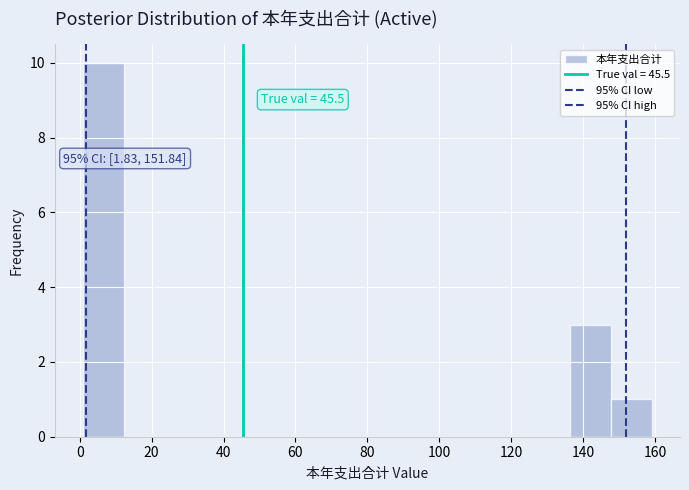

Over which range of the x-axis is the bar tallest?

0 to 12